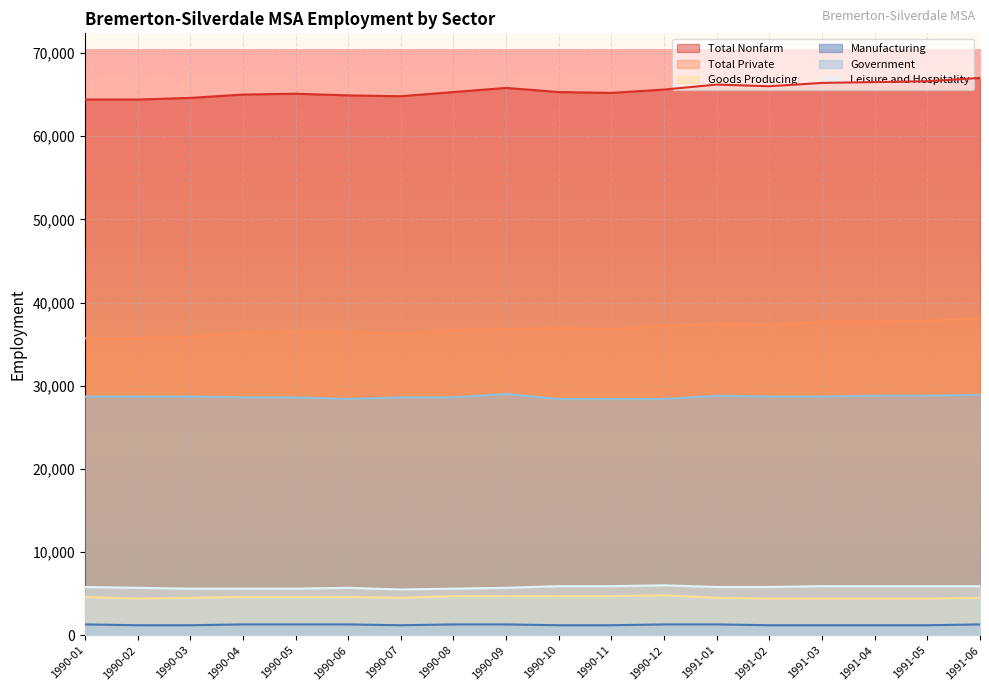

True or false: Manufacturing and Goods Producing cross at least once.

False